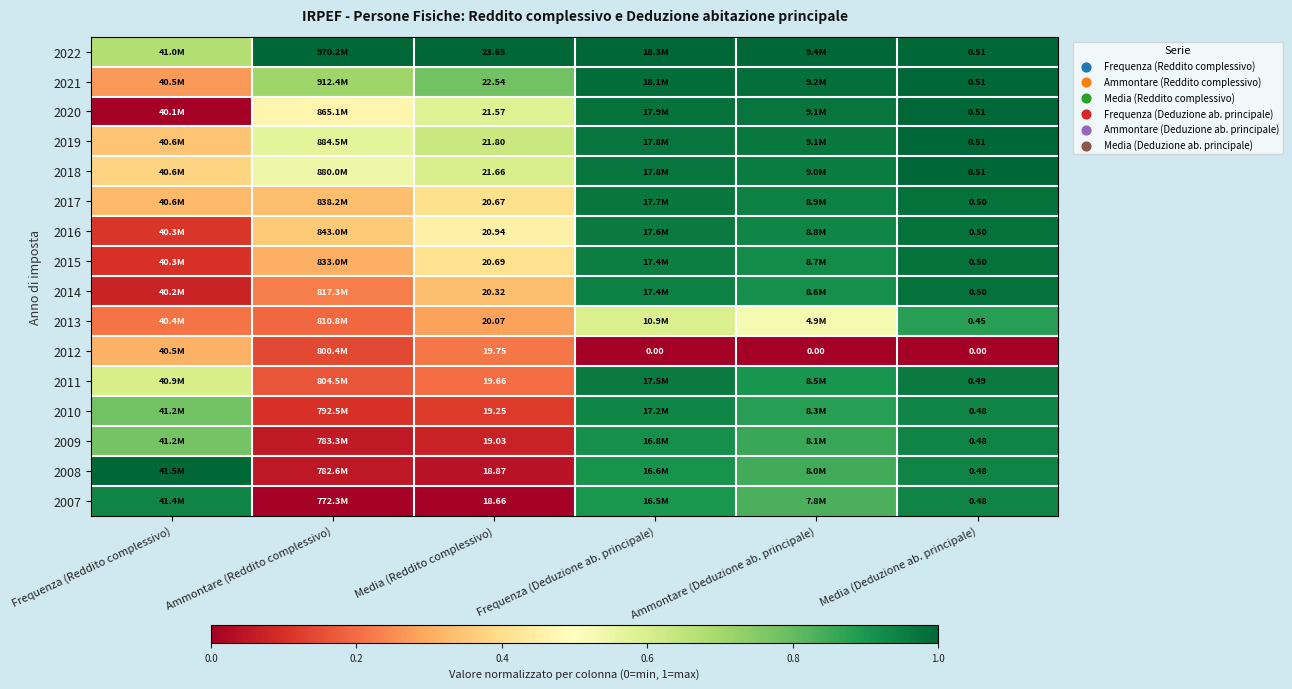

The value of 2009 at Frequenza (Deduzione ab. principale) is 1.4. True or false?

False